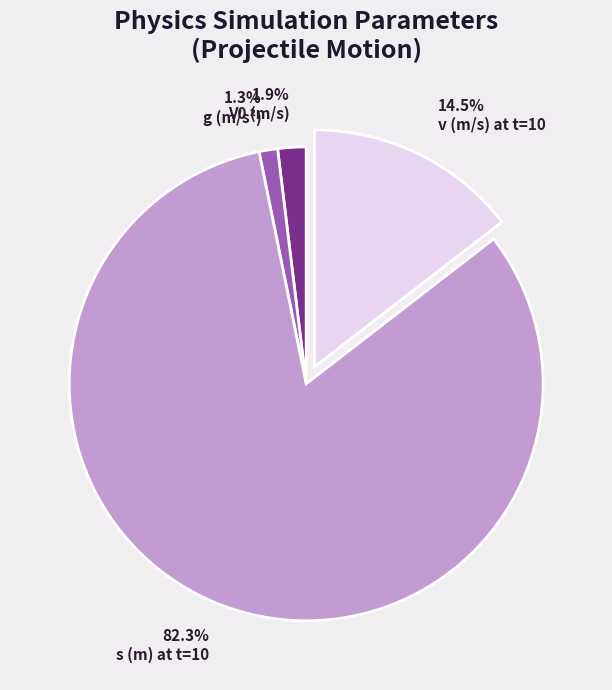

Which slice is the smallest?

g (m/s²)